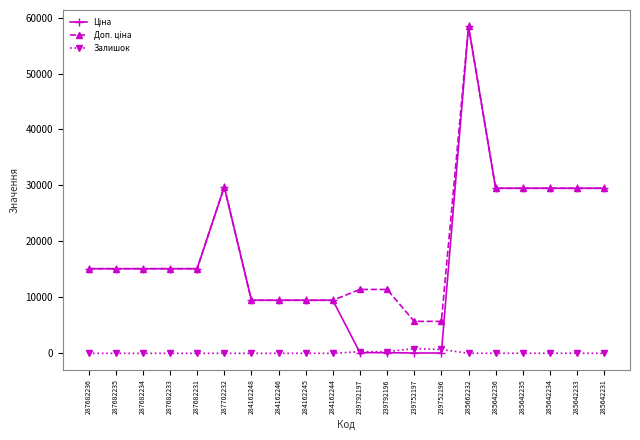

What is the total value across all series at 287702232?

59494.5